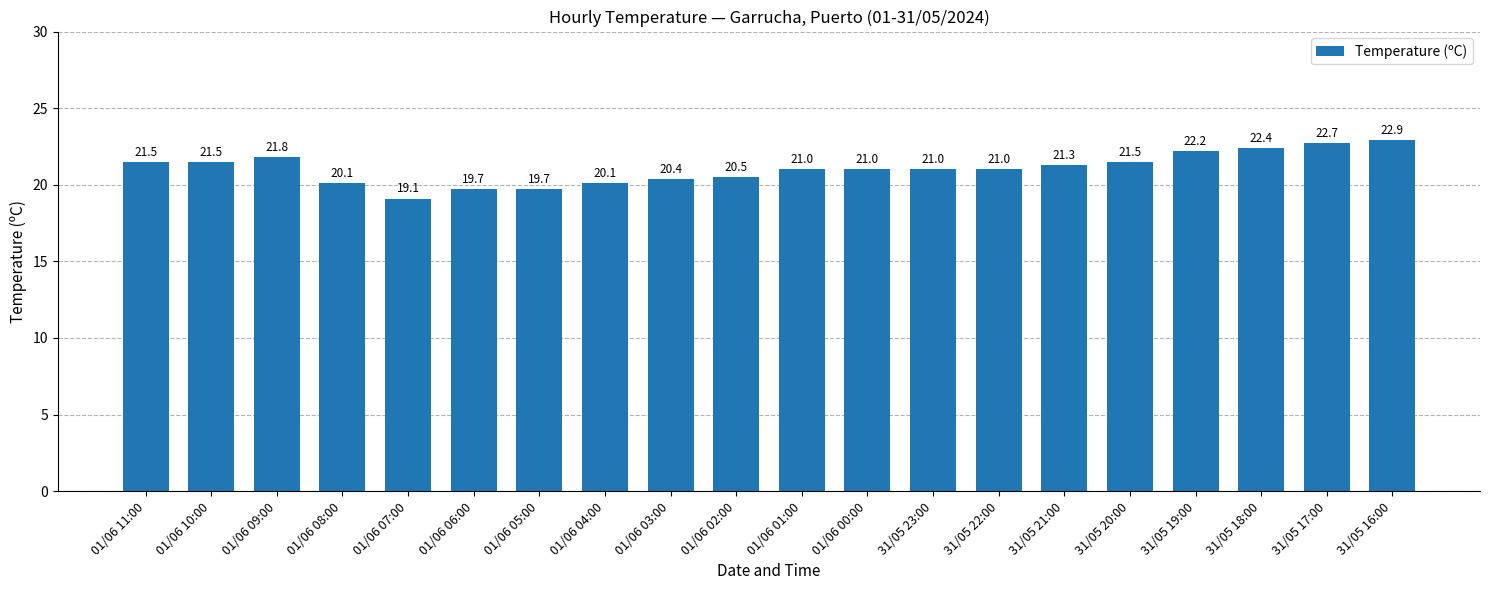

Where does the data first go above 21?

01/06 11:00